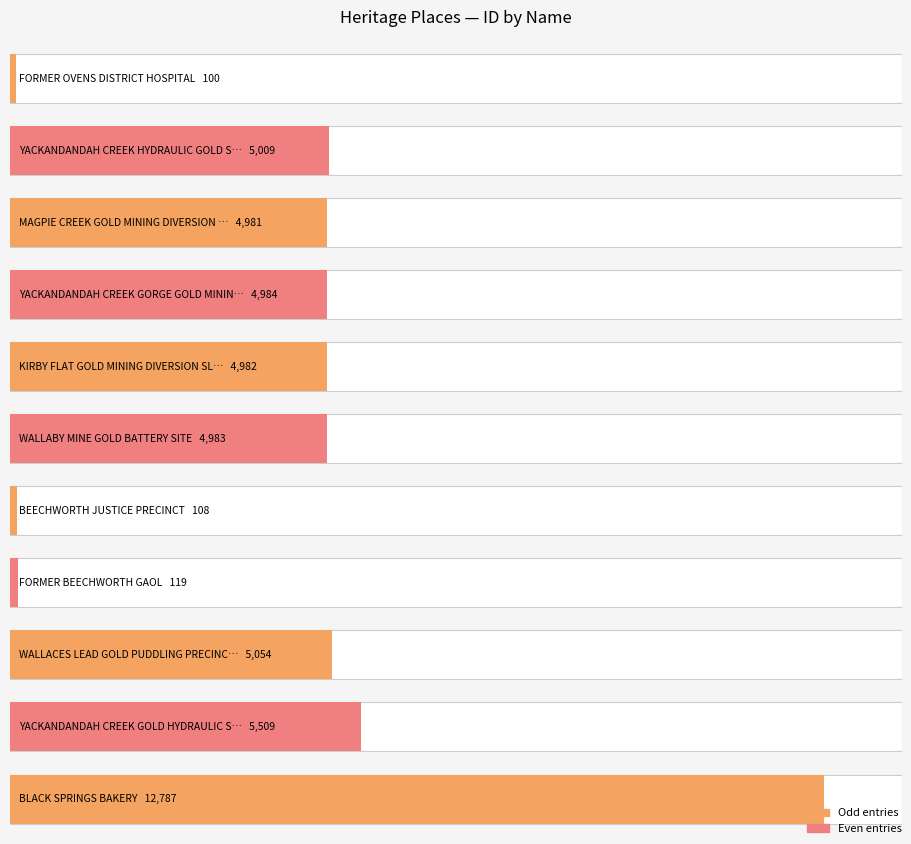

Is it true that the value at MAGPIE CREEK GOLD MINING DIVERSION SLUICE is 1100?

False